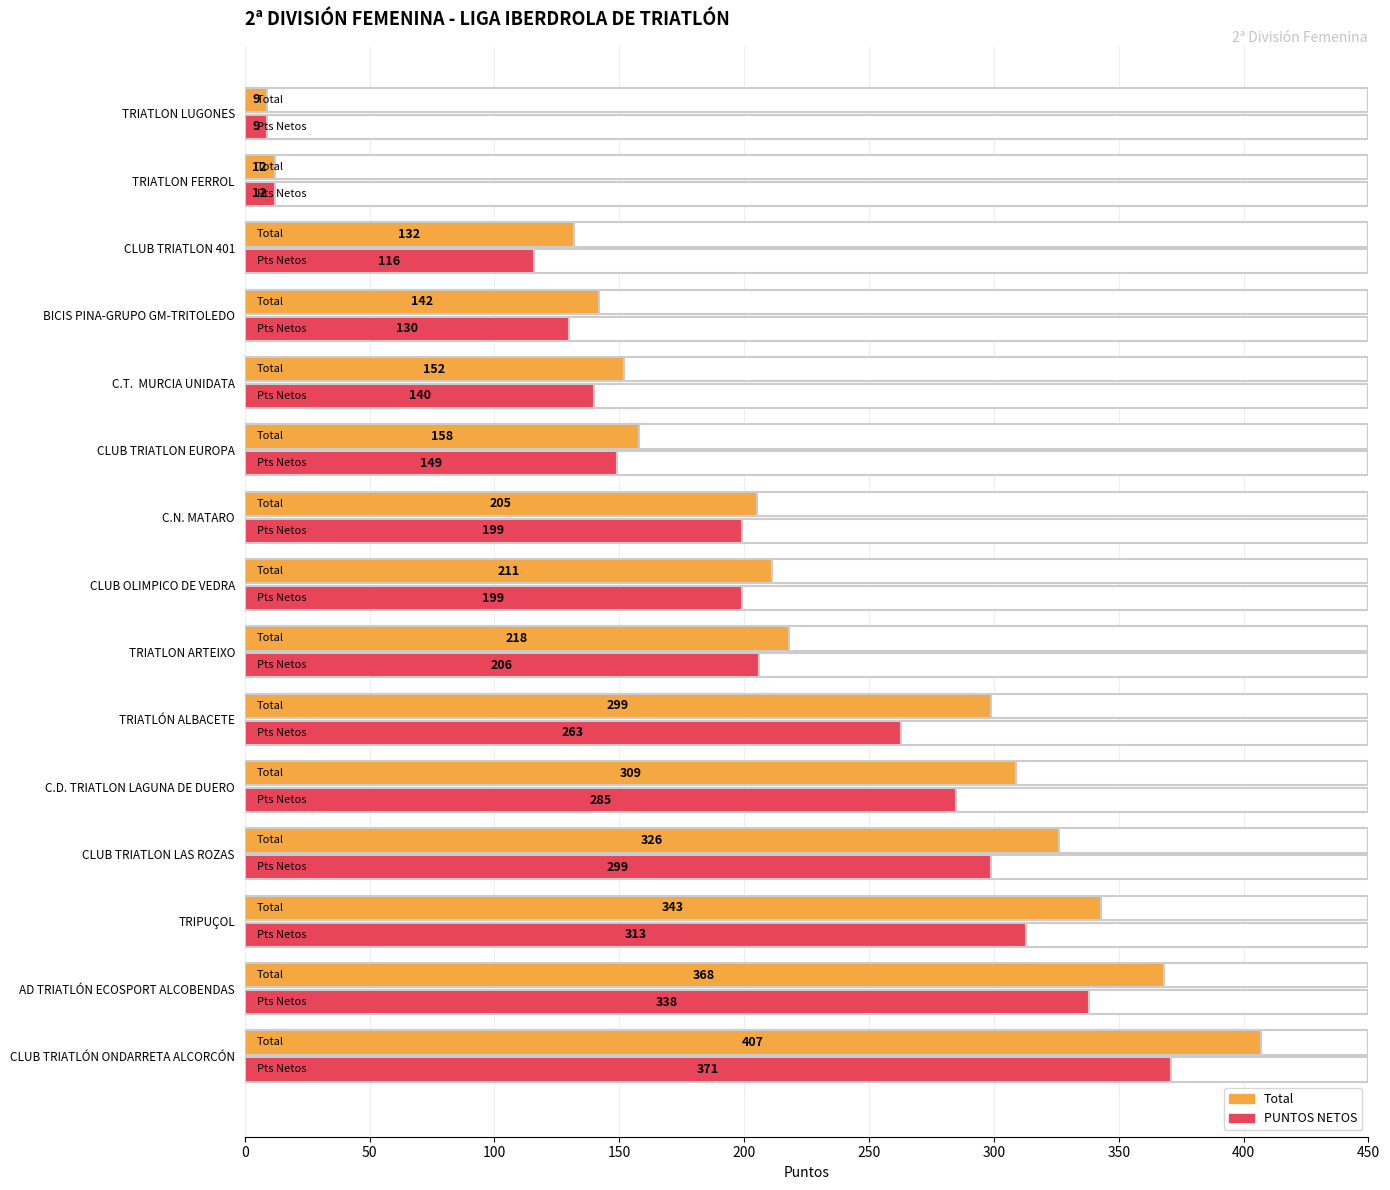

Are the bars grouped side by side (vs. stacked)?

Yes